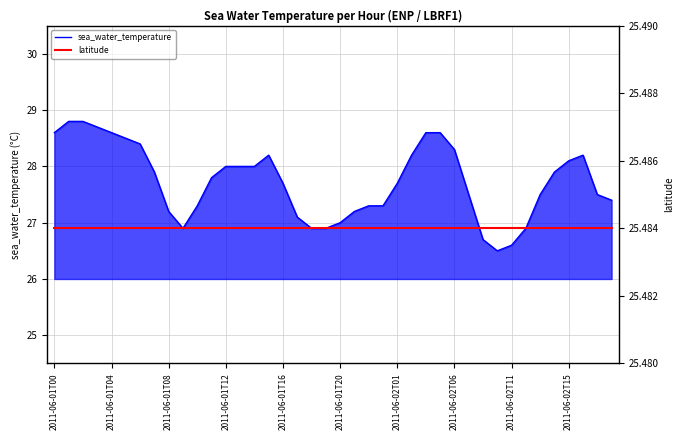

The value of sea_water_temperature at 2011-06-02T15 is 49.4. True or false?

False